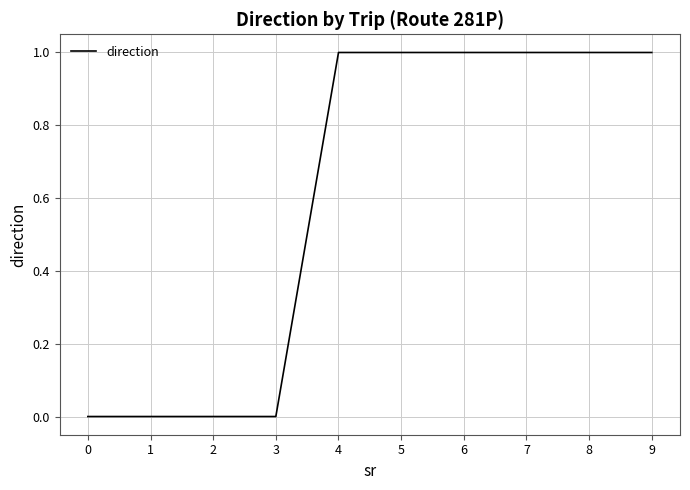

Does the chart display data point markers on the line(s)?

No